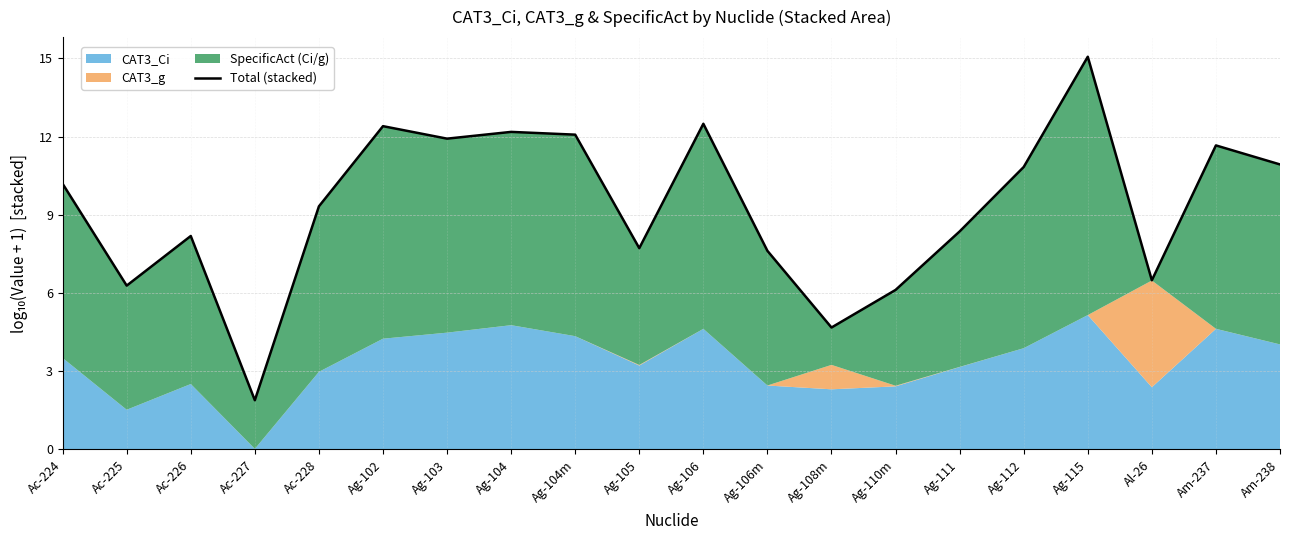

At which label does the data first exceed 10?

Ac-224